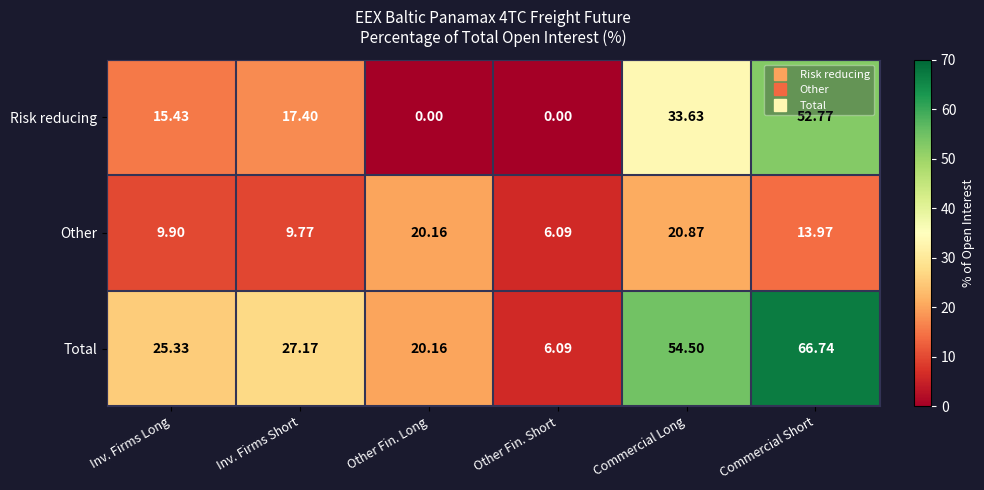

What is the maximum value shown in the chart?

66.7